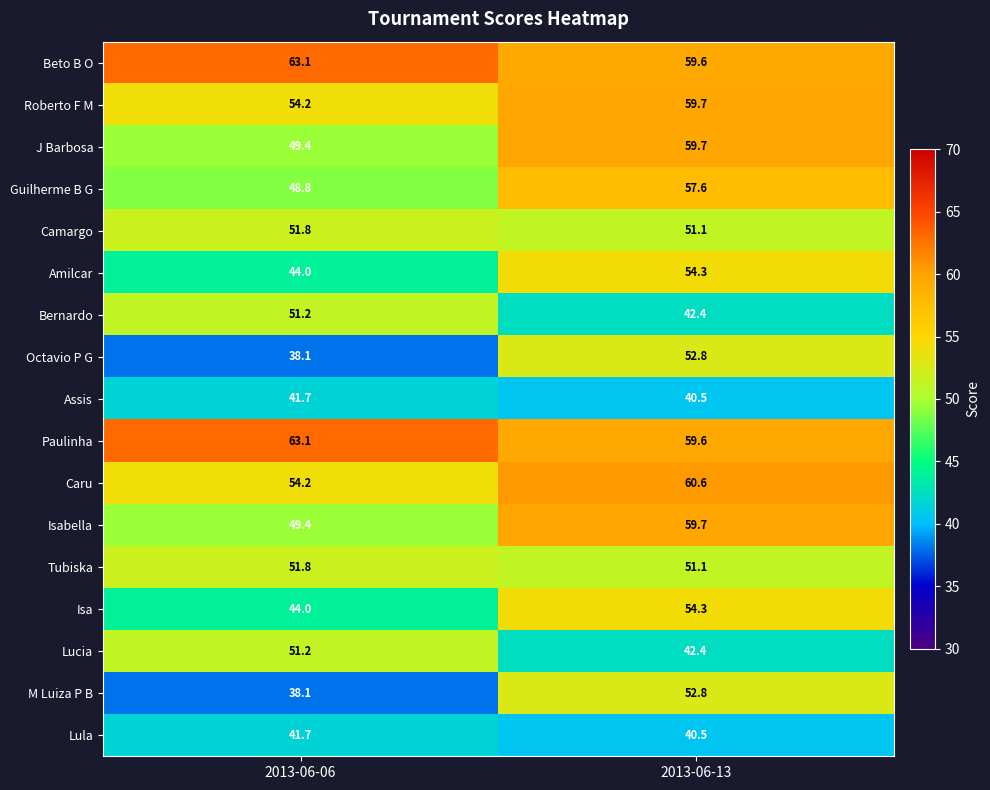

Which category has the lowest value across all series?

2013-06-06